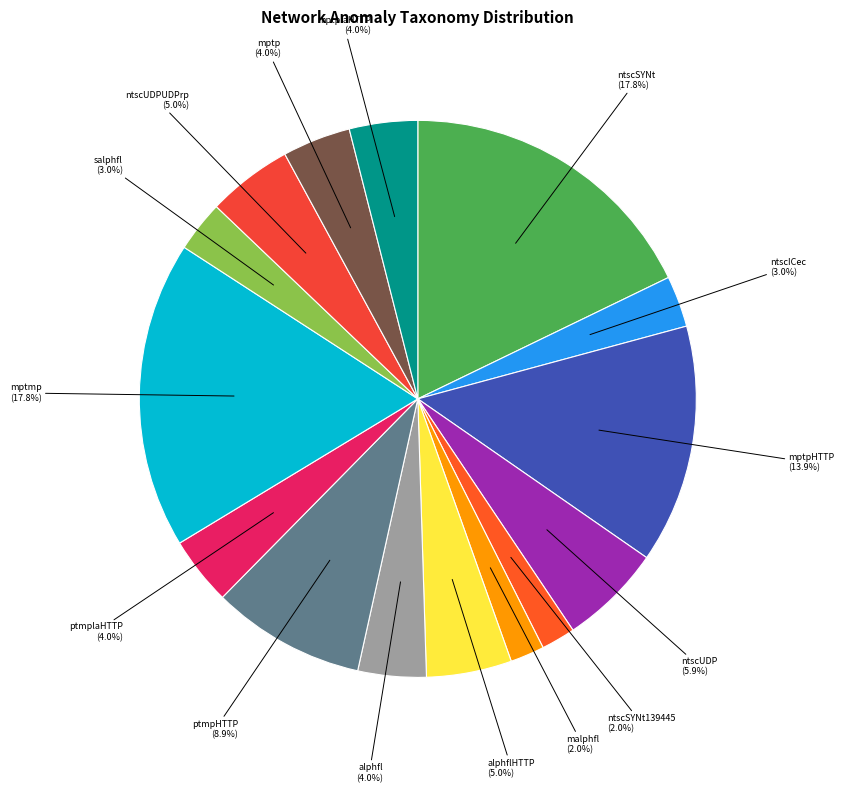

Approximately how many times larger is the value at ptmplaHTTP compared to alphfl?

1.0